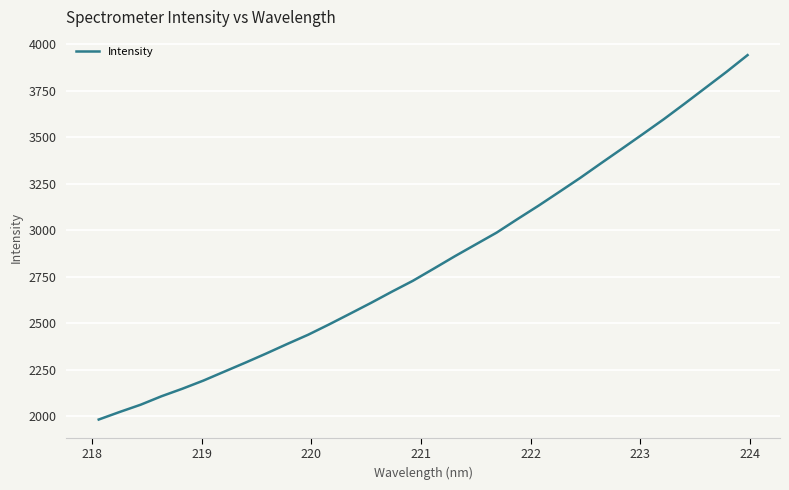

How many lines are shown in the chart?

1